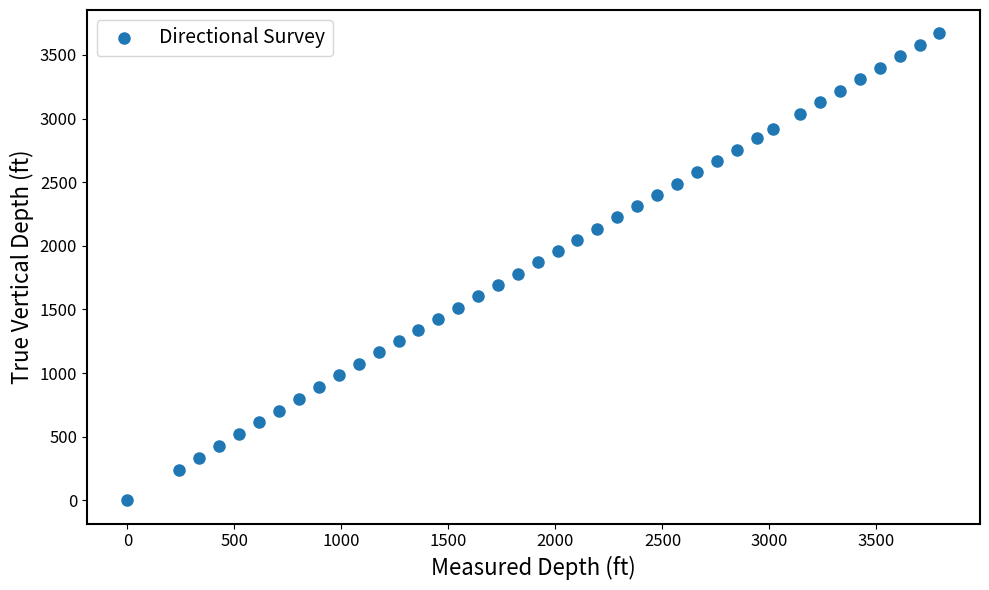

What is the range of X values (max minus min)?

3794.0